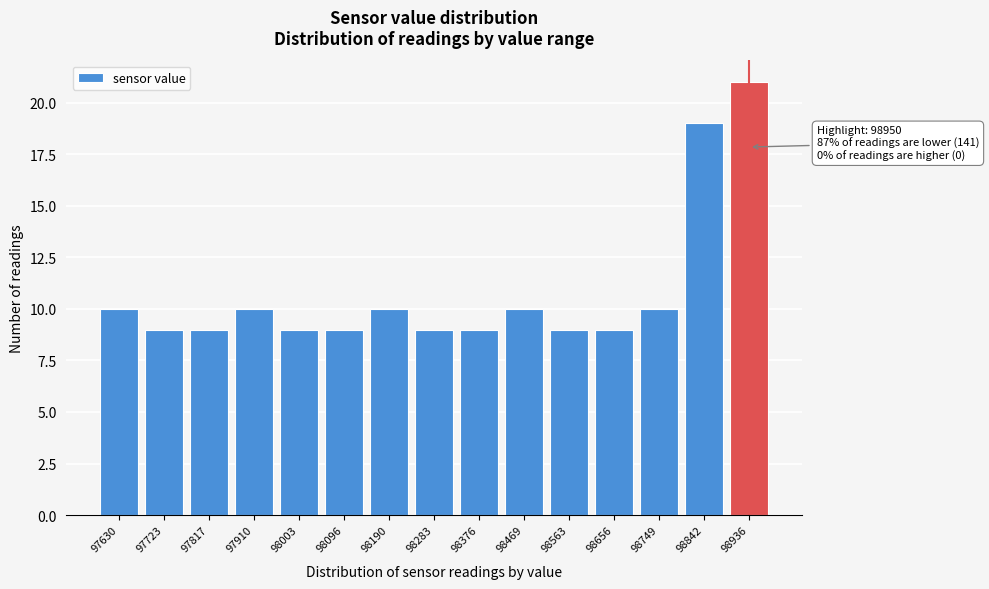

Reading left to right, transcribe all the data shown in this chart.

97630=10	97723=9	97817=9	97910=10	98003=9	98096=9	98190=10	98283=9	98376=9	98469=10	98563=9	98656=9	98749=10	98842=19	98936=21